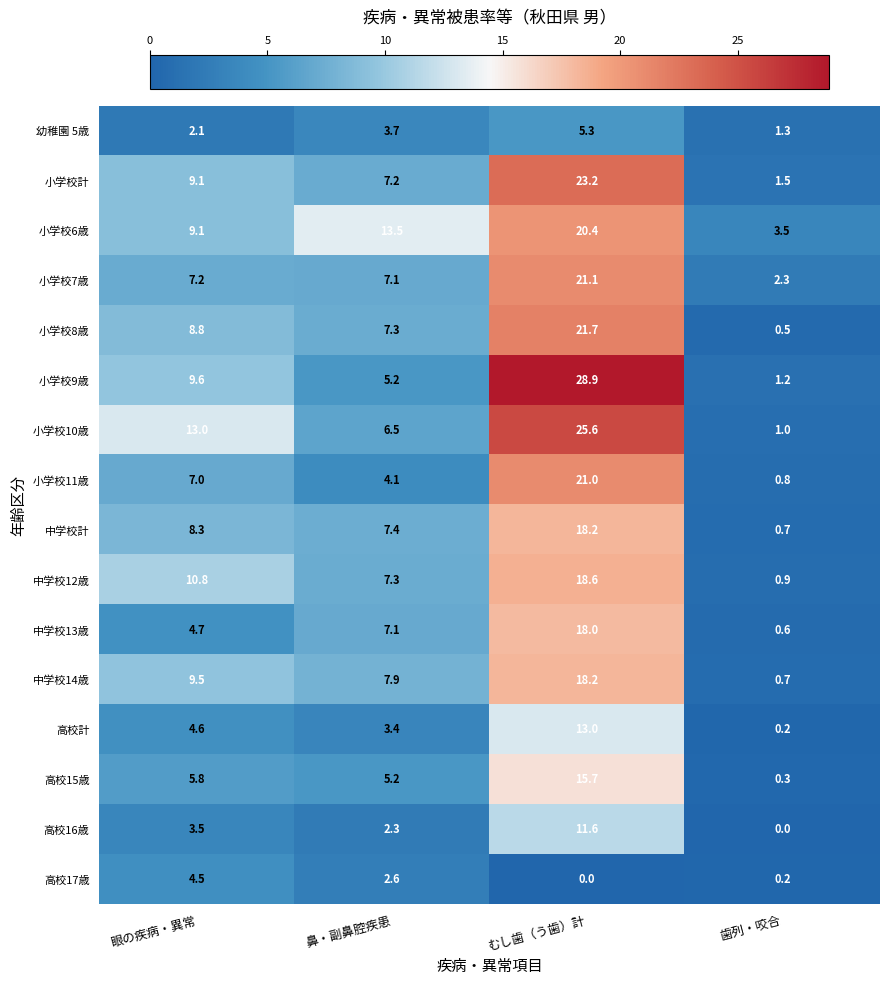

What is the minimum value for 中学校12歳?

0.9